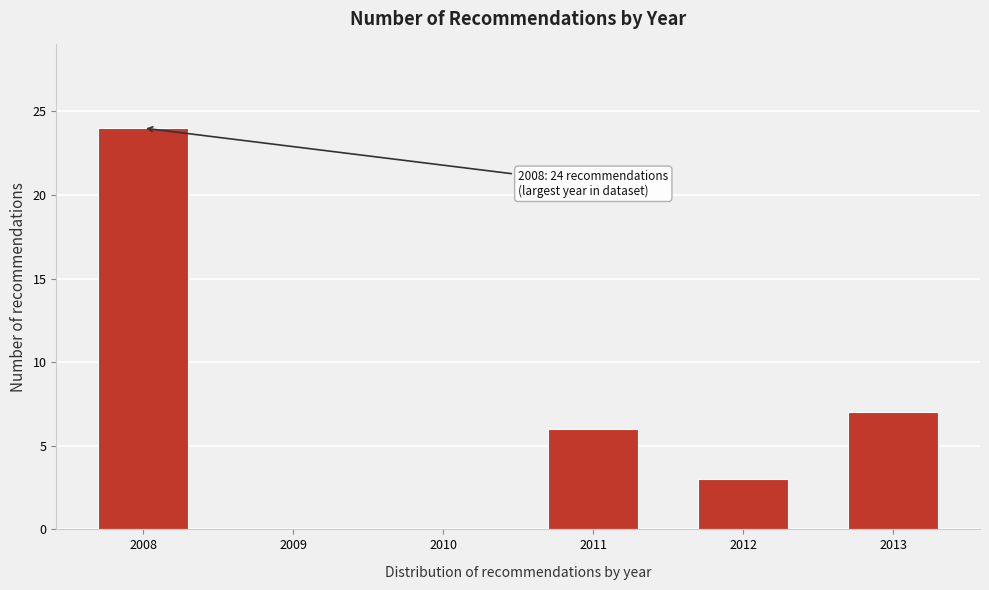

Reading right to left, extract all data points from this chart.

2013=7	2012=3	2011=6	2010=0	2009=0	2008=24